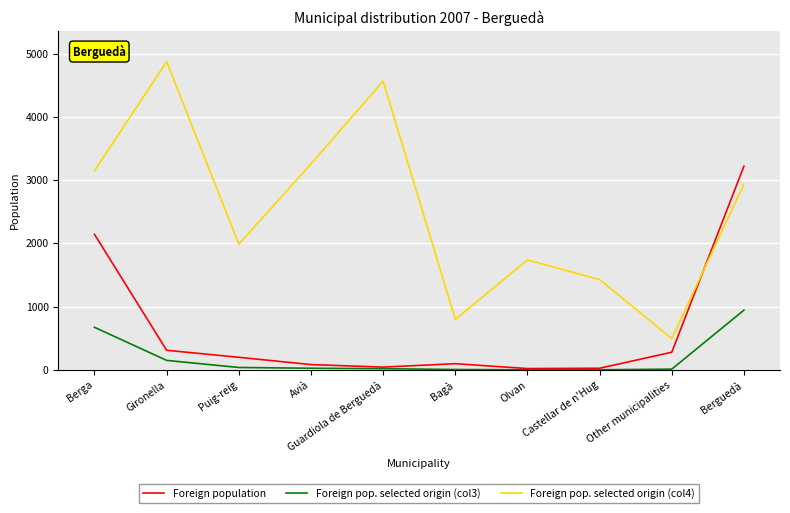

Which series has the largest range (max minus min)?

Foreign pop. selected origin (col4)